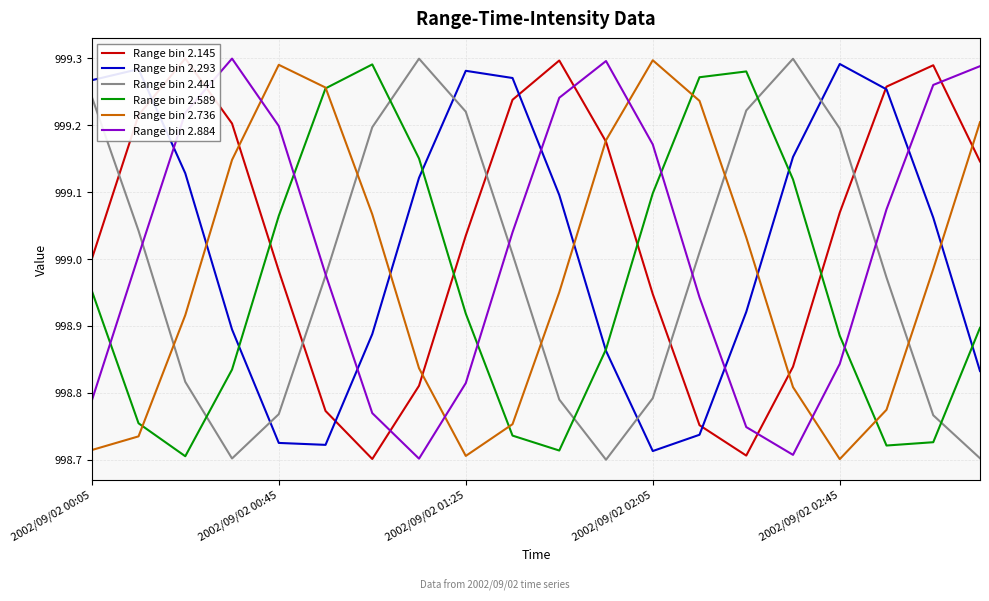

At which label does Range bin 2.293 reach its peak?

2002/09/02 02:45